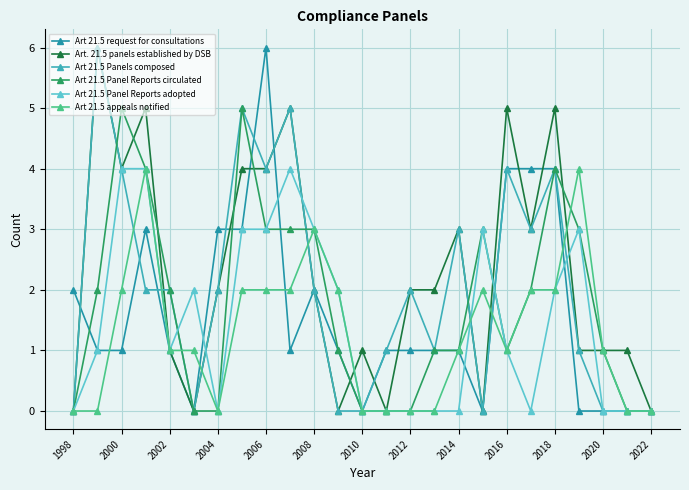

How many Art. 21.5 panels established by DSB values are between 1 and 4?

14